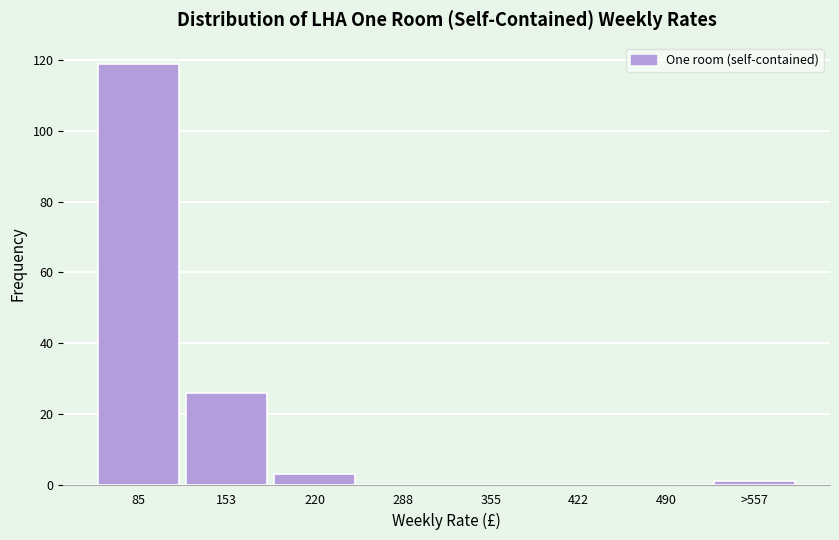

Reading left to right, list all the values displayed in this chart.

85=119	153=26	220=3	288=0	355=0	422=0	490=0	>557=1